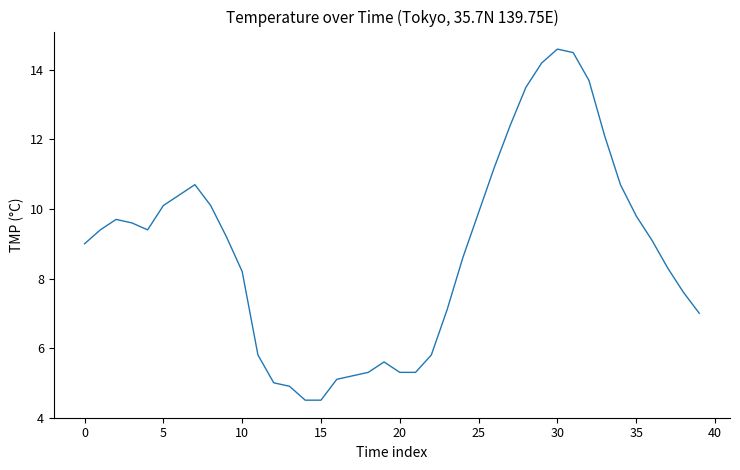

What is the greatest value displayed?

14.6